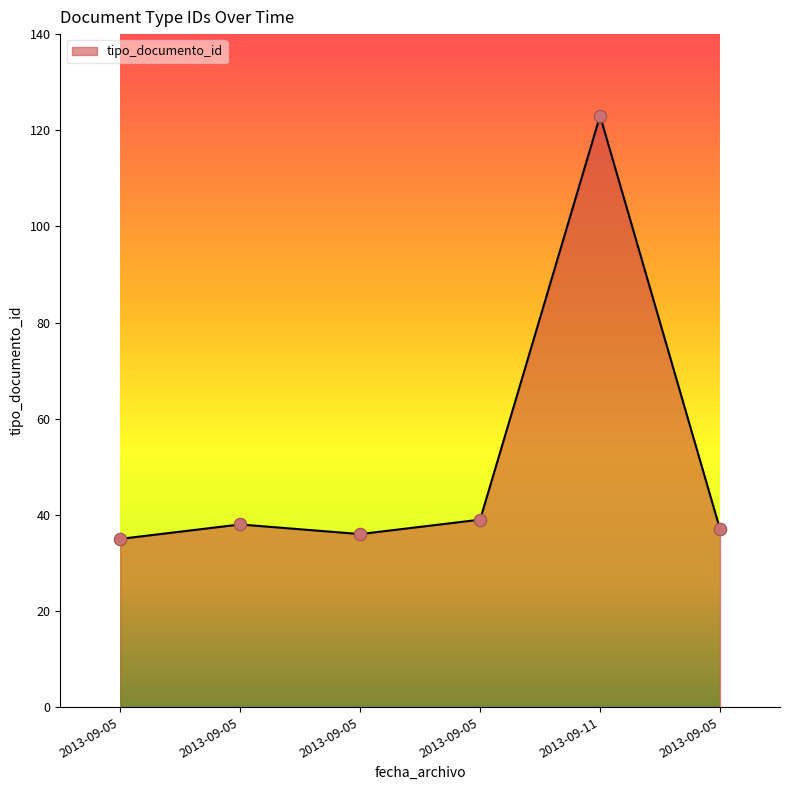

Which has a higher value, 2013-09-05 or 2013-09-05?

2013-09-05